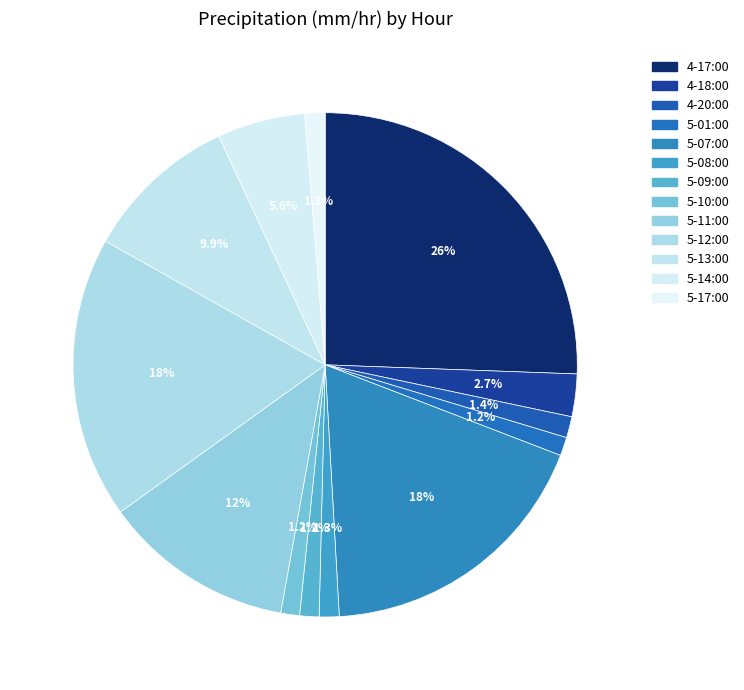

To the nearest percent, what portion does 5-11:00 represent?

12%